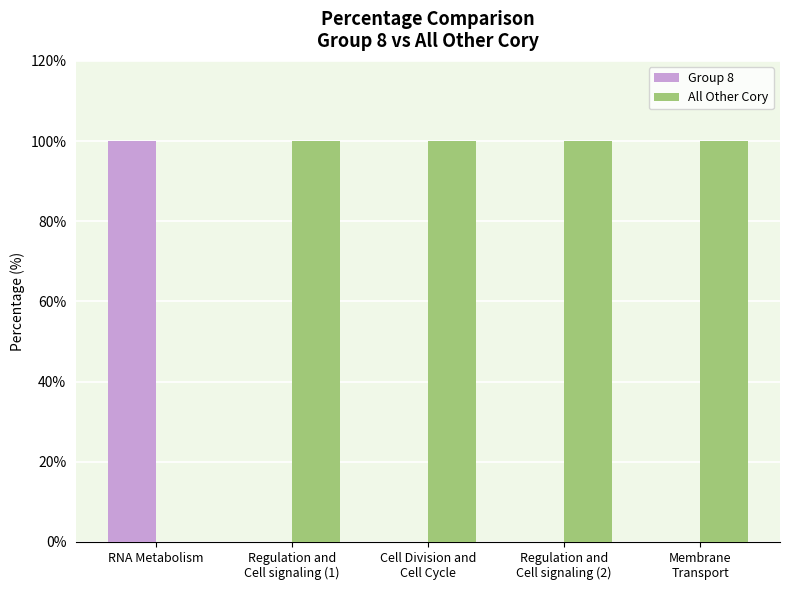

How many data points does each series have?

5